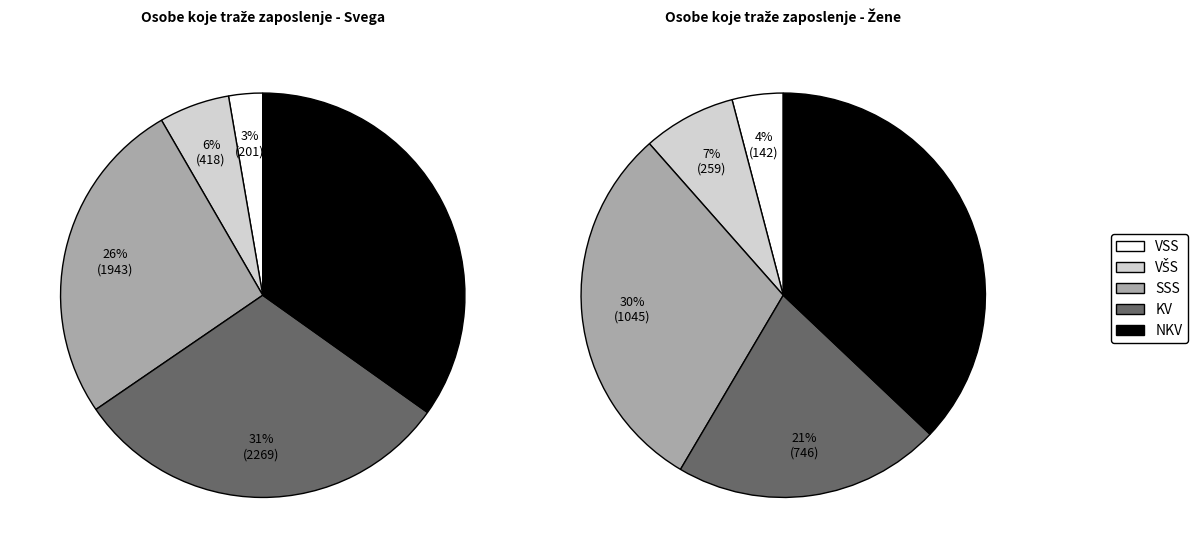

Count the number of slices in the pie.

5